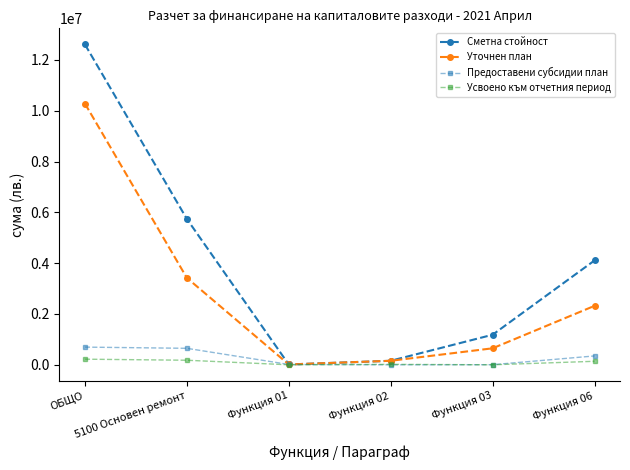

Where is Сметна стойност nearest to the value 6313010?

5100 Основен ремонт